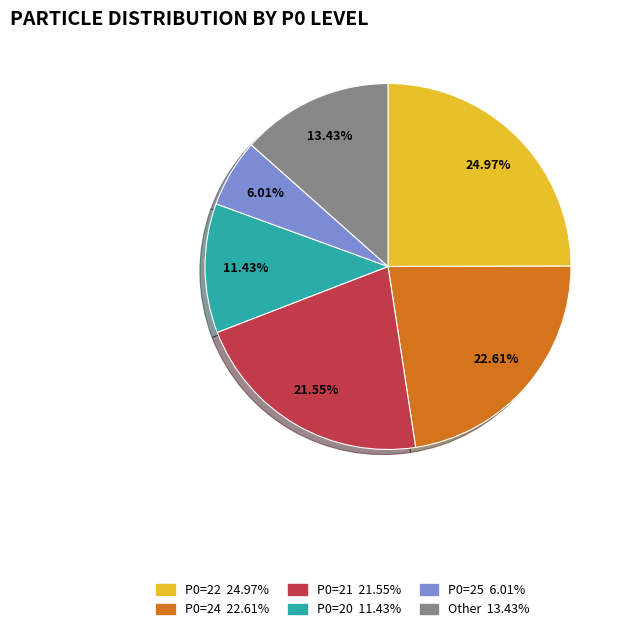

Is there a majority slice in this chart?

No